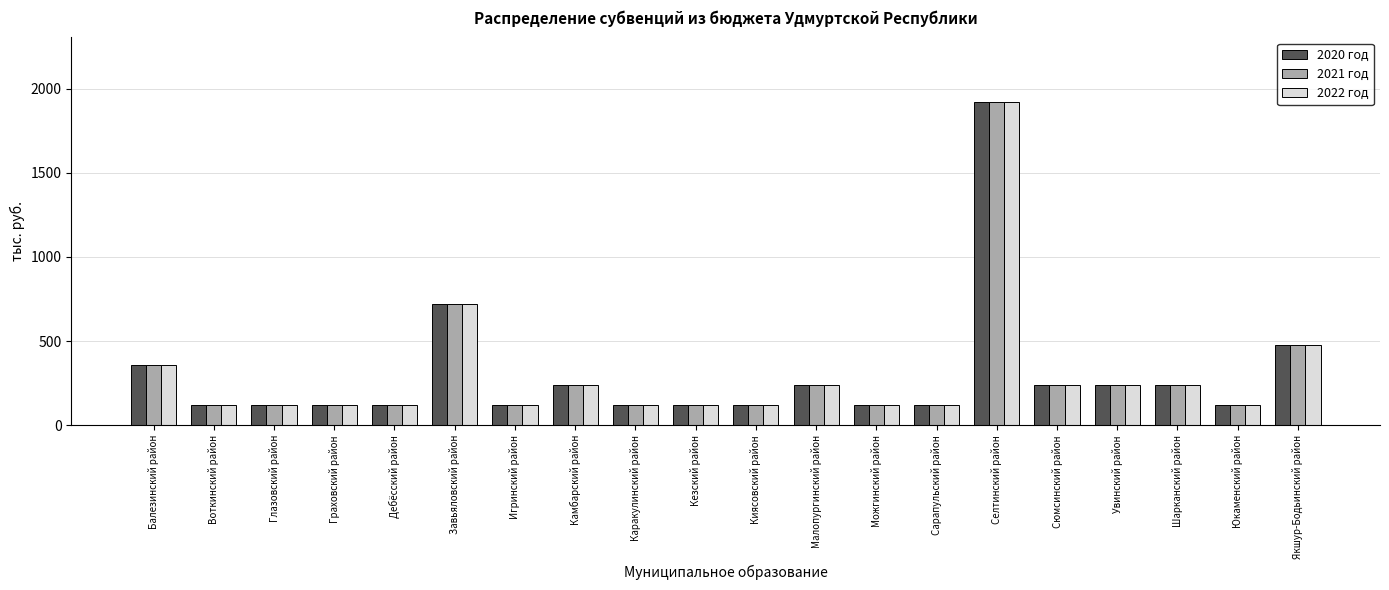

What position from the right is Каракулинский район?

12